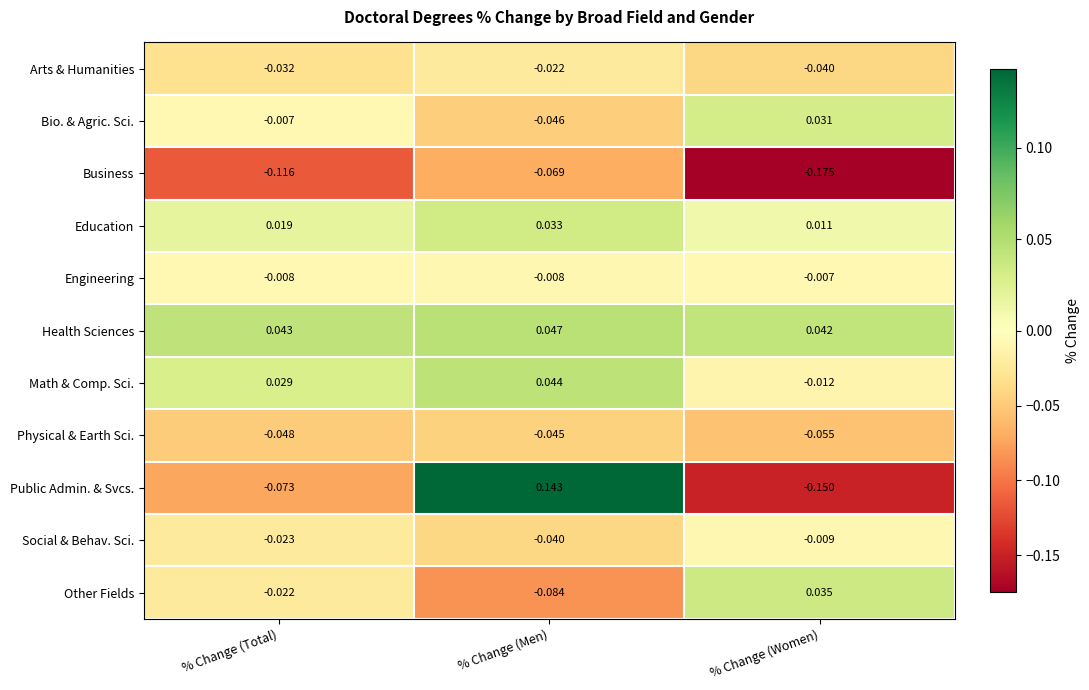

What is the difference between the highest and lowest values at % Change (Total)?

0.2